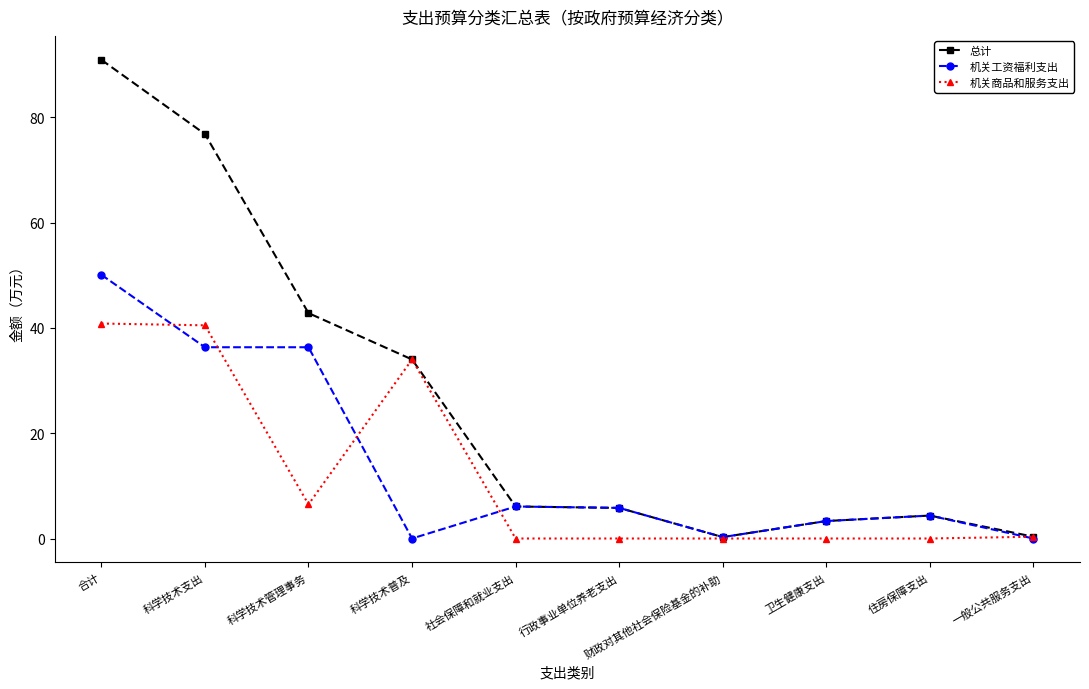

Which series has the largest total across all categories?

总计